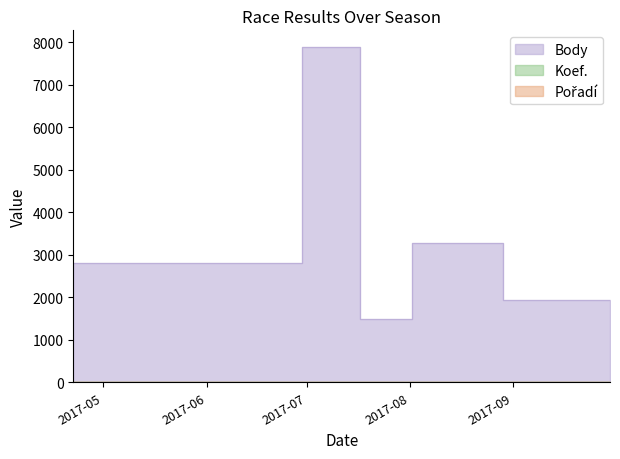

What is the value of the Koef. point at the 7th from the left?

3